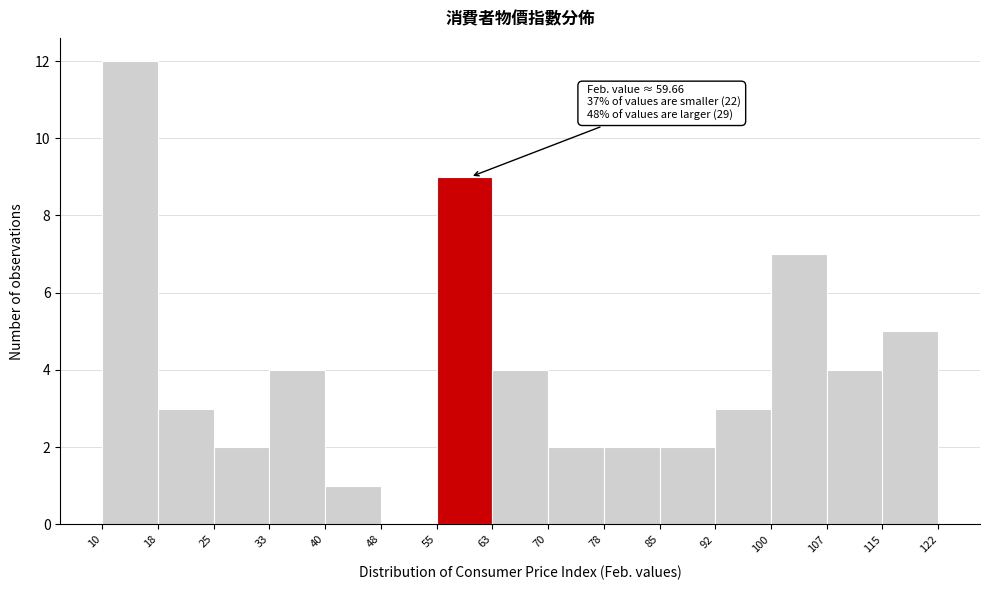

Which range on the x-axis has the tallest bar?

10 to 18